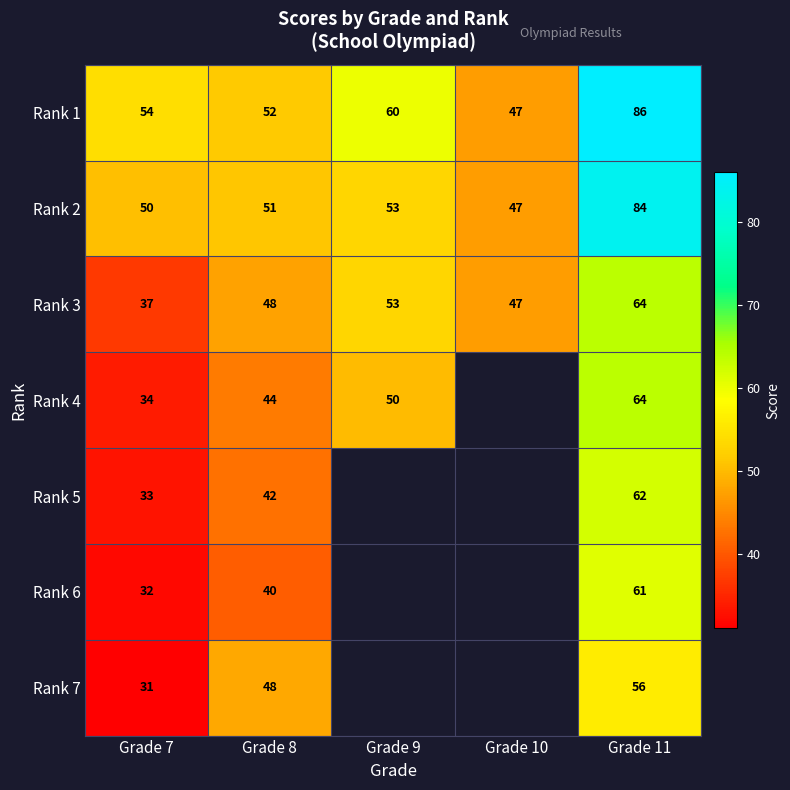

At which category does the chart reach its minimum across all series?

Grade 7